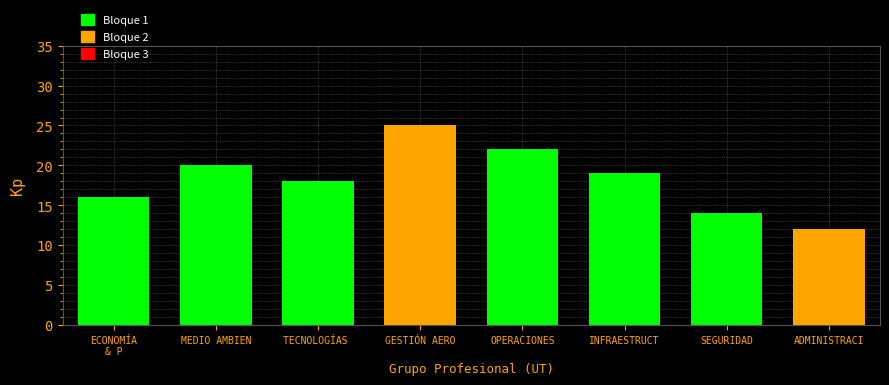

Reading left to right, what are all the values shown in this chart?

16	20	18	25	22	19	14	12